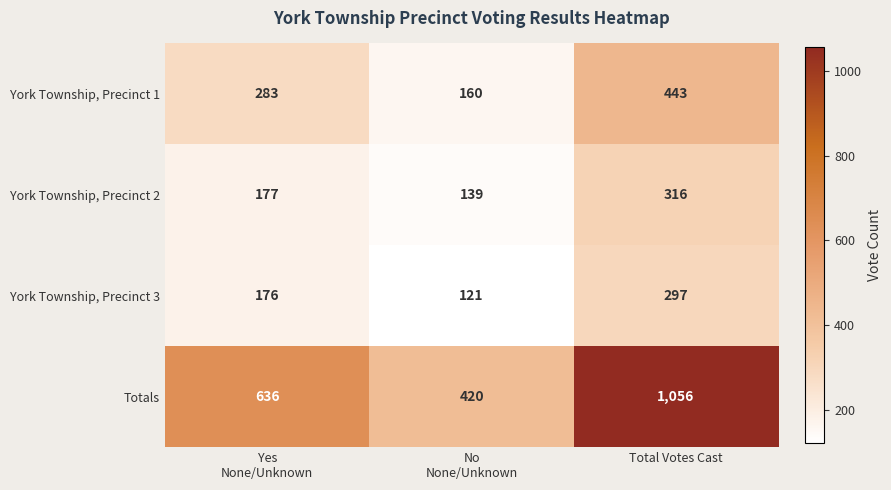

What is the maximum value for Totals?

1056